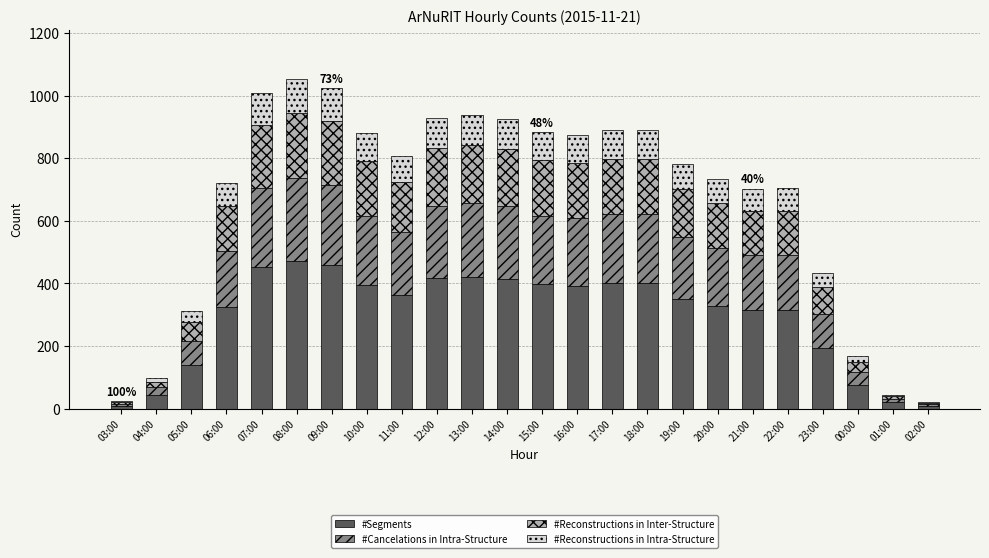

What is the maximum value for #Segments?

473